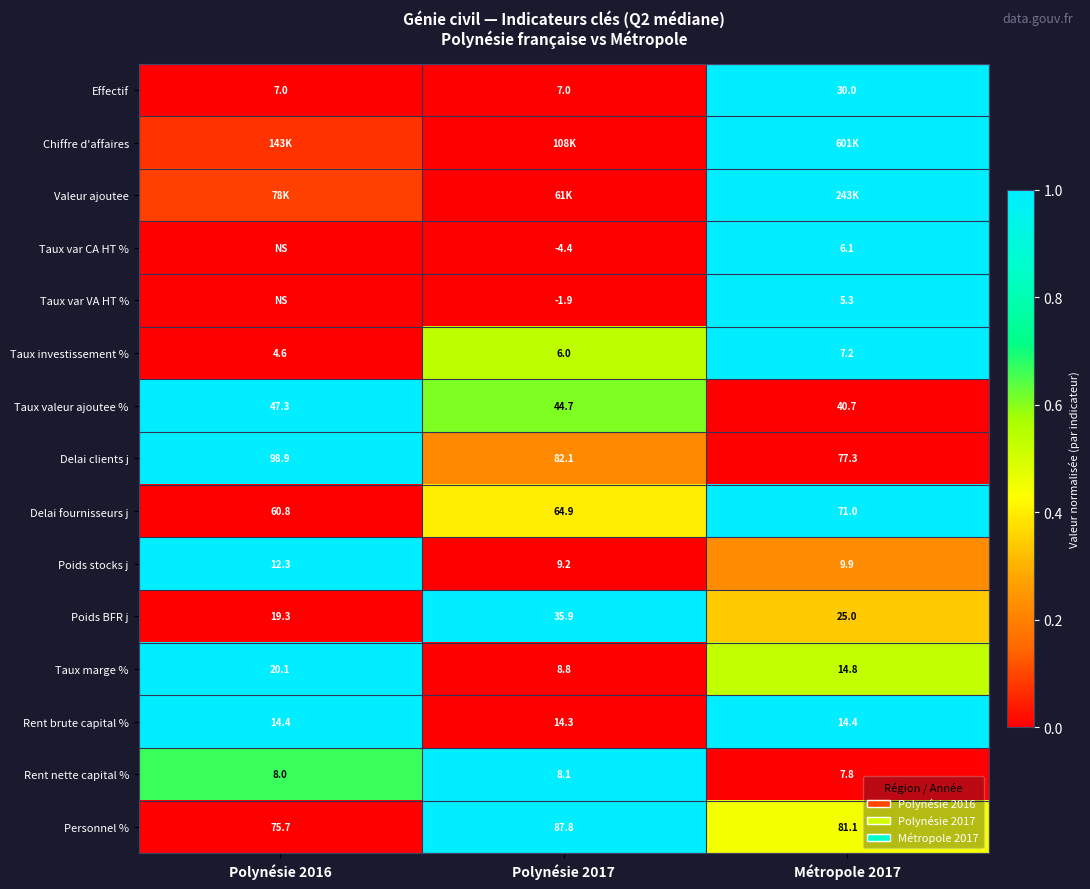

Is the value of Taux valeur ajoutee % at Métropole 2017 greater than the value of Personnel % at Métropole 2017?

No